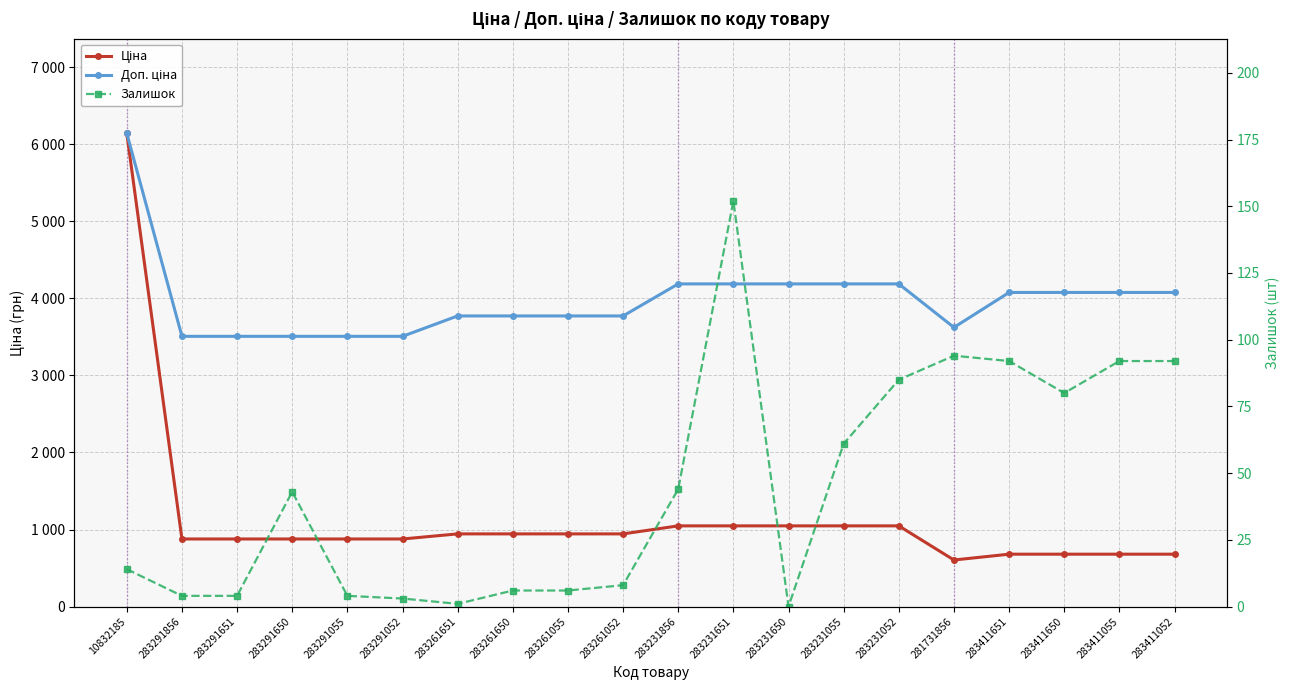

At which category does the chart reach its peak across all series?

10832185